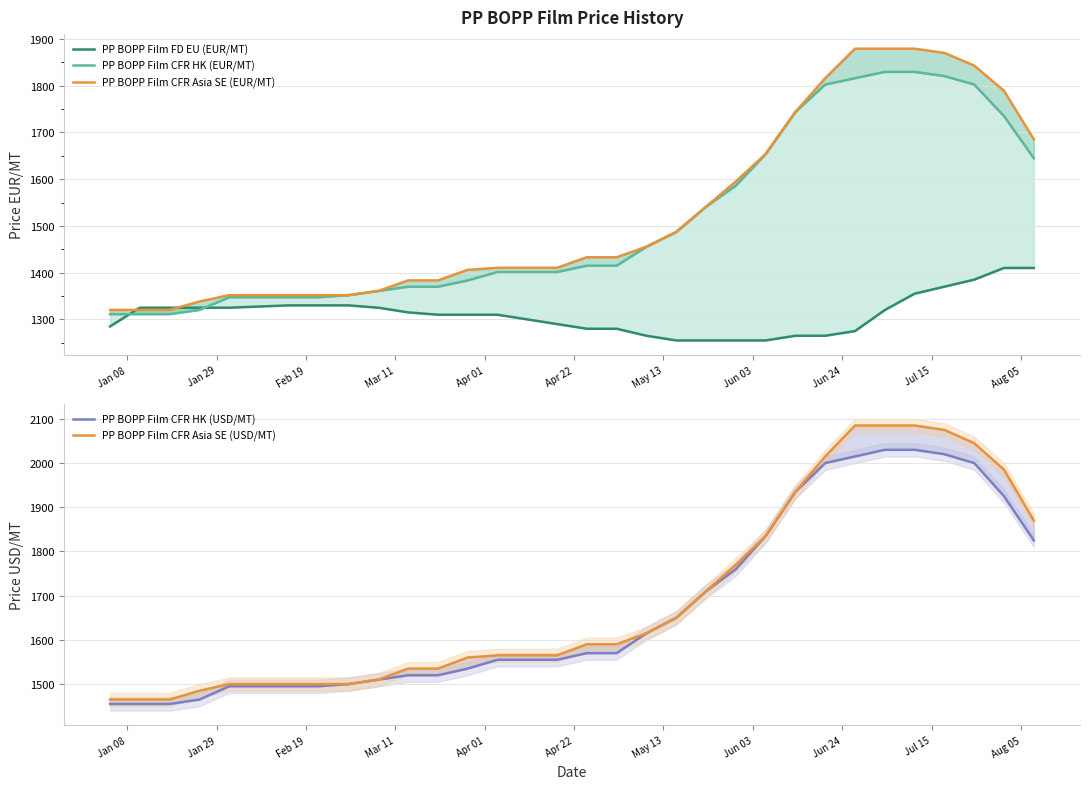

True or false: PP BOPP Film FD EU (EUR/MT) has more than 1 interior local peaks.

False